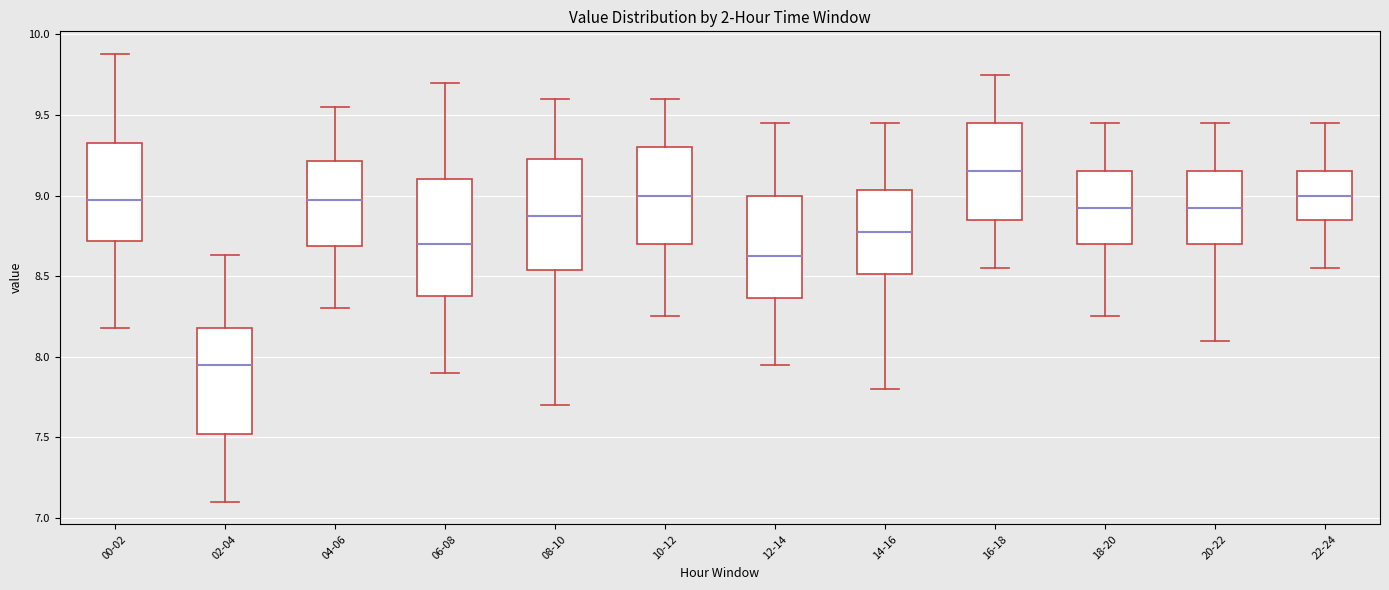

Reading left to right, read every box against the y-axis: the position of its median line, the range the box covers, and the ends of its whiskers. The values are not printed on the chart, so give them approximately, as read against the axis.

00-02: median 9.00, box 8.70 to 9.35, whiskers 8.20 to 9.90
02-04: median 7.95, box 7.50 to 8.20, whiskers 7.10 to 8.65
04-06: median 9.00, box 8.70 to 9.20, whiskers 8.30 to 9.55
06-08: median 8.70, box 8.40 to 9.10, whiskers 7.90 to 9.70
08-10: median 8.90, box 8.55 to 9.25, whiskers 7.70 to 9.60
10-12: median 9.00, box 8.70 to 9.30, whiskers 8.25 to 9.60
12-14: median 8.65, box 8.35 to 9.00, whiskers 7.95 to 9.45
14-16: median 8.80, box 8.50 to 9.05, whiskers 7.80 to 9.45
16-18: median 9.15, box 8.85 to 9.45, whiskers 8.55 to 9.75
18-20: median 8.95, box 8.70 to 9.15, whiskers 8.25 to 9.45
20-22: median 8.95, box 8.70 to 9.15, whiskers 8.10 to 9.45
22-24: median 9.00, box 8.85 to 9.15, whiskers 8.55 to 9.45